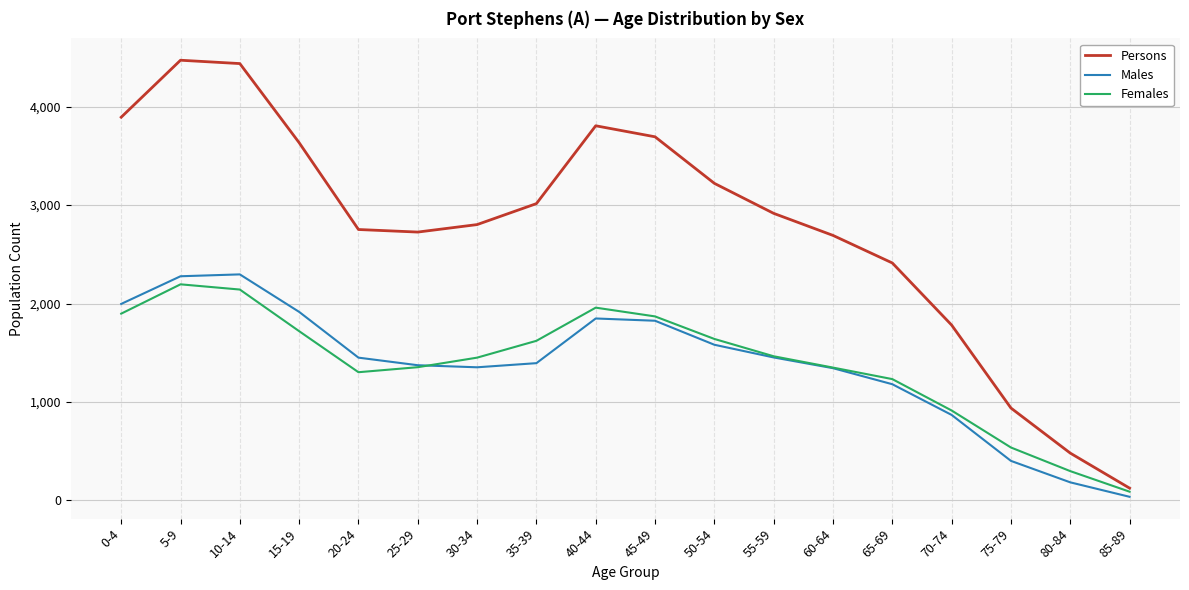

Which series has the widest spread of values?

Persons